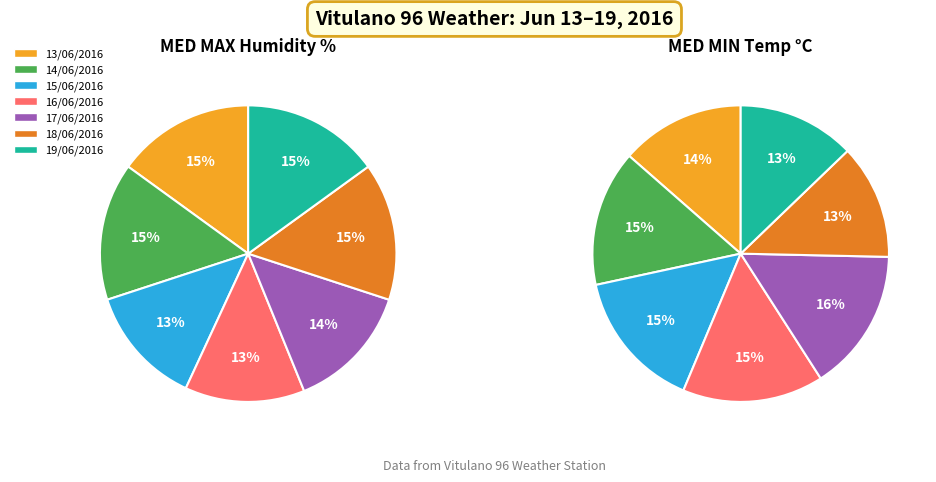

Does 16/06/2016 account for over 50% of the chart?

No